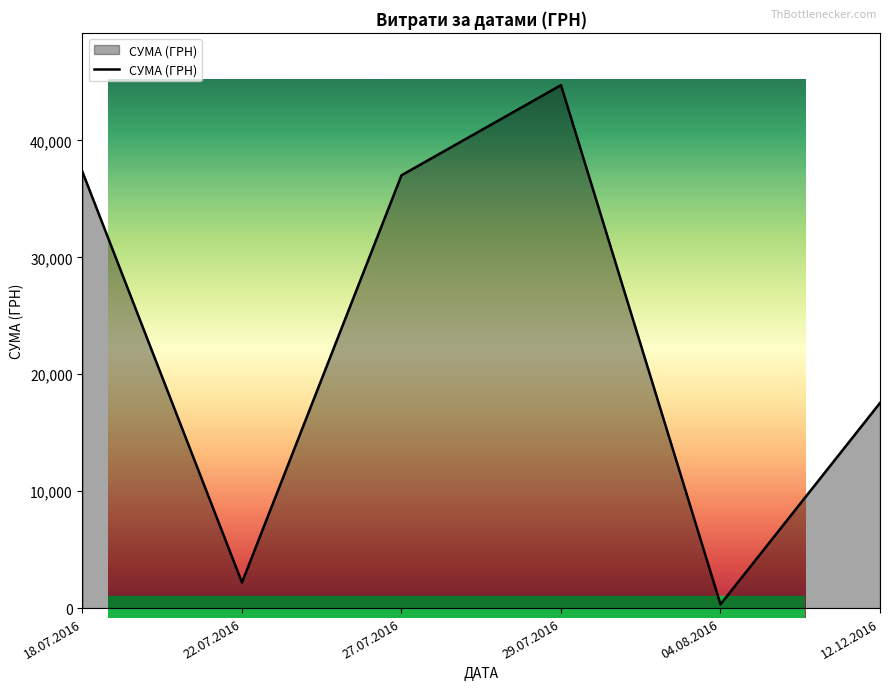

How many lines are shown in the chart?

1